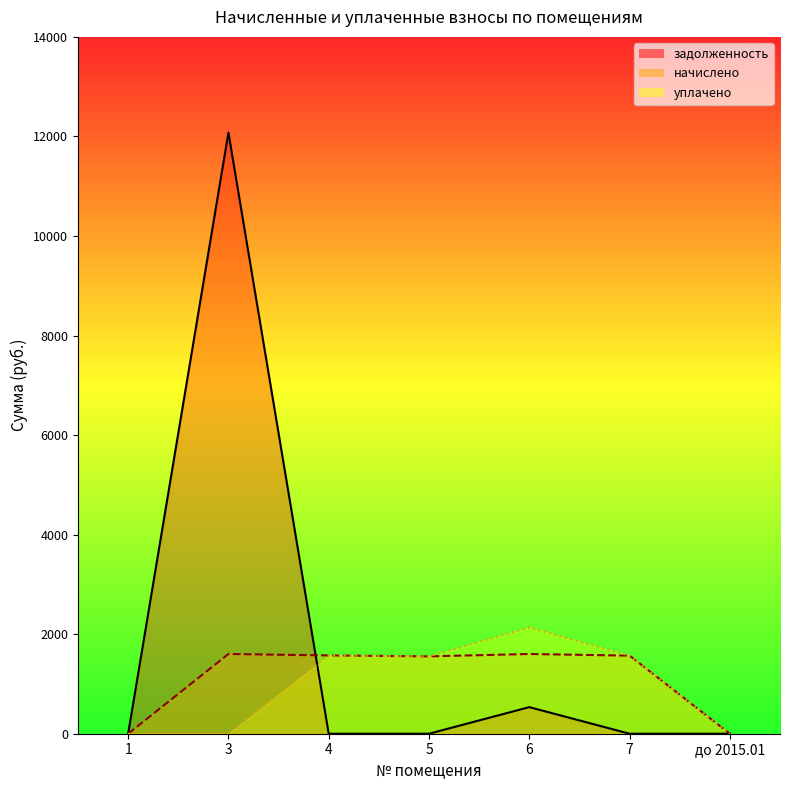

Rank the series by their average value, from highest to lowest.

задолженность, начислено, уплачено